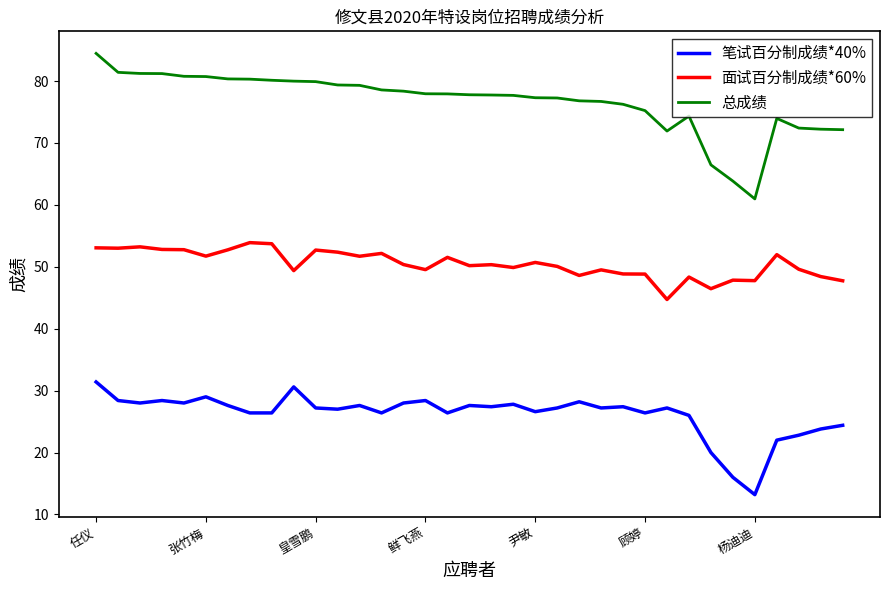

What is the maximum value for 总成绩?

84.5